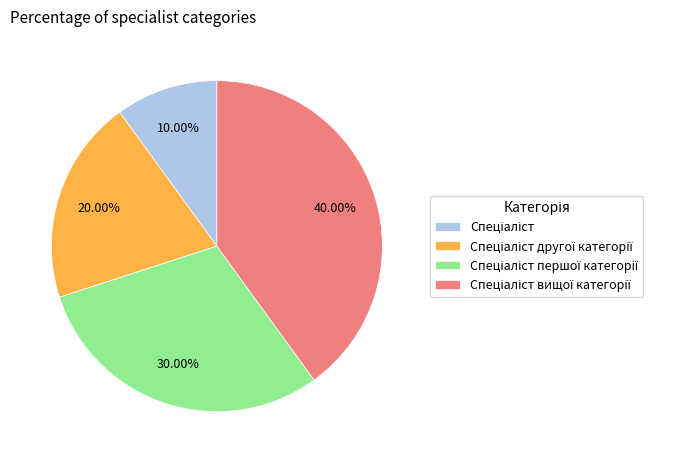

Is there any slice that represents more than half of the pie?

No